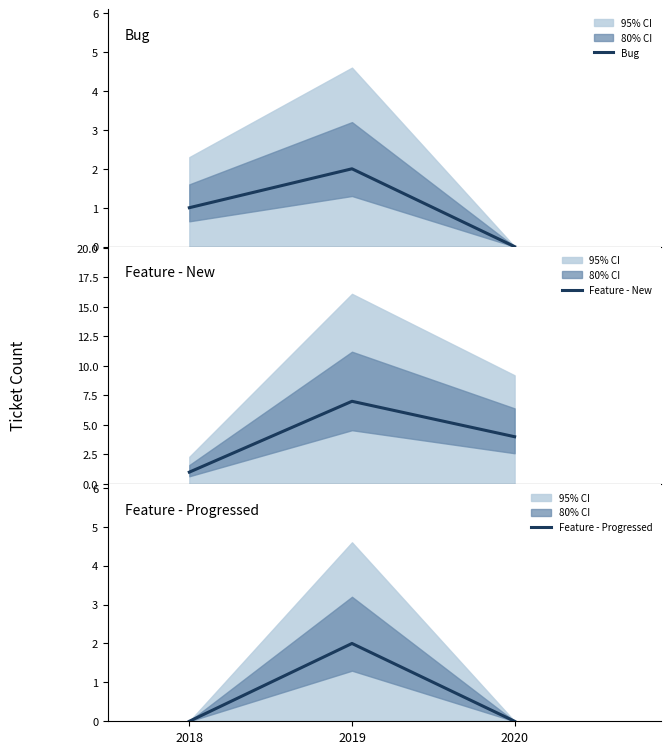

What is the sum of all Feature - Progressed values?

2